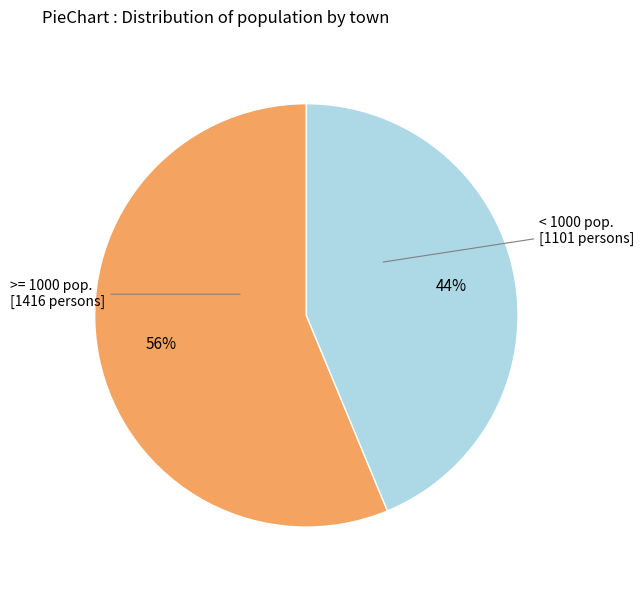

Is there any slice that represents more than half of the pie?

Yes